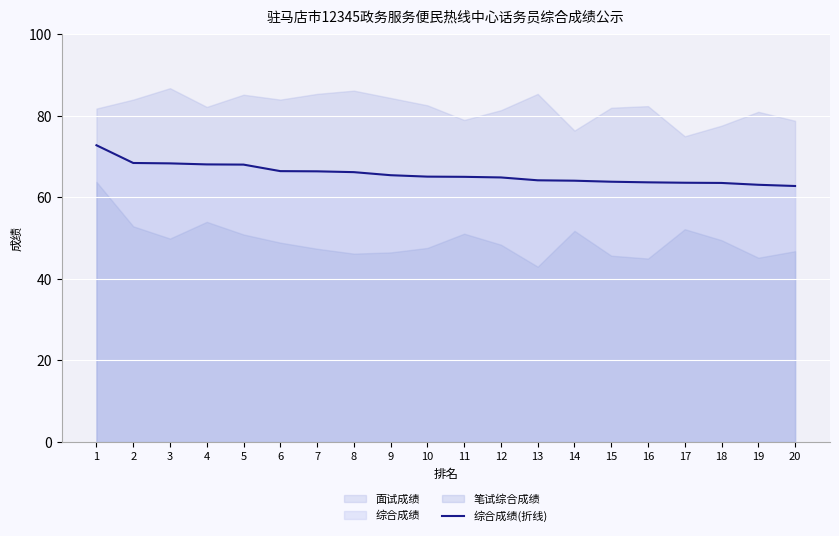

Reading left to right, list all the values displayed in this chart.

1=72.8	2=68.5	3=68.4	4=68.1	5=68.0	6=66.5	7=66.4	8=66.2	9=65.5	10=65.1	11=65.0	12=64.9	13=64.2	14=64.1	15=63.9	16=63.7	17=63.6	18=63.5	19=63.1	20=62.8